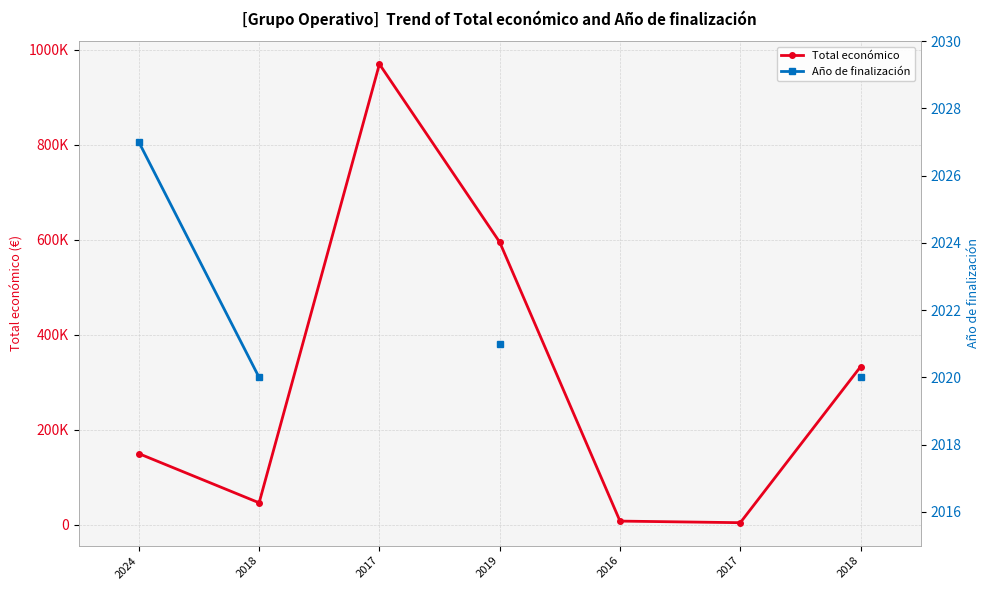

What is the label of the 1st point from the left?

2024